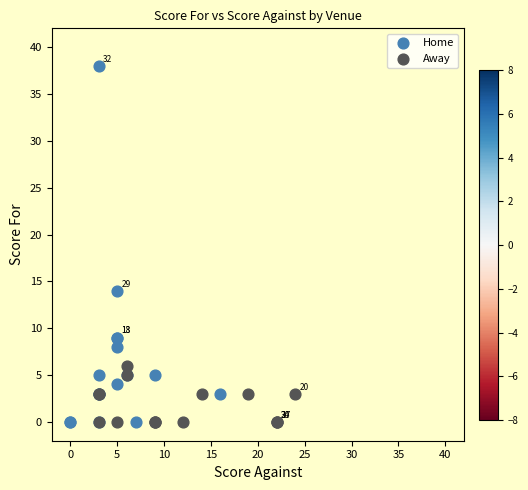

Which series has the largest Y range (max minus min)?

Home